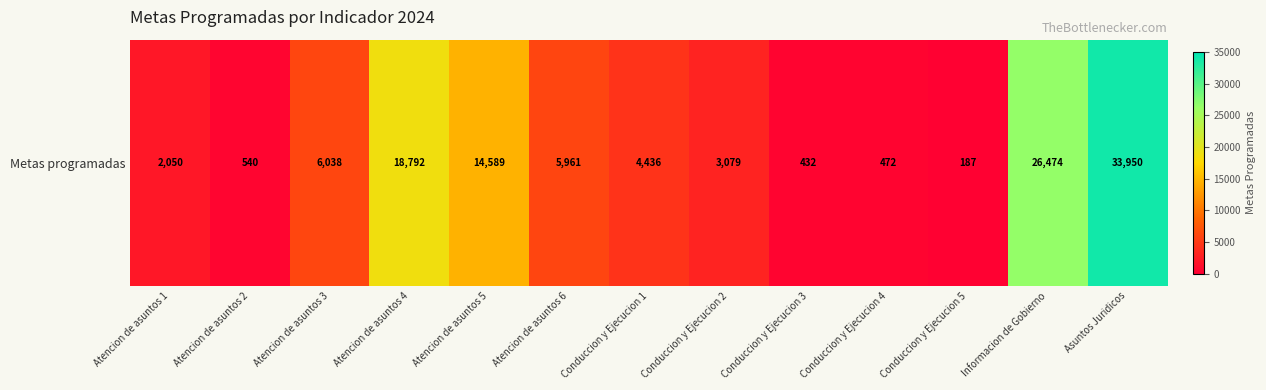

Reading left to right, what are all the values shown in this chart?

2050	540	6038	18792	14589	5961	4436	3079	432	472	187	26474	33950